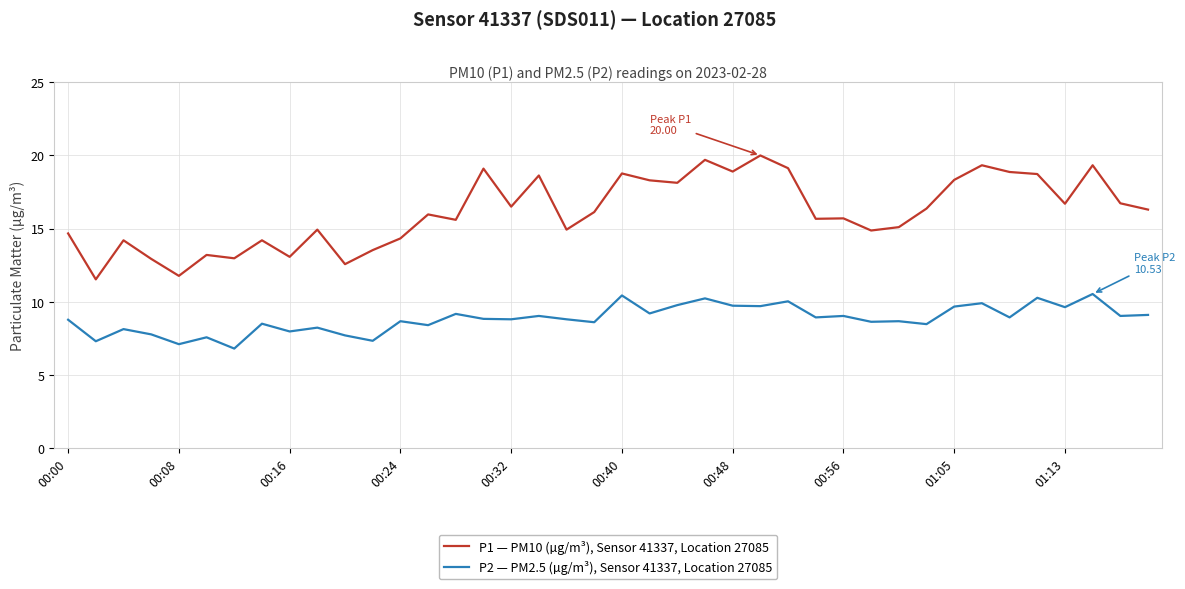

What is the minimum value shown in the chart?

6.8